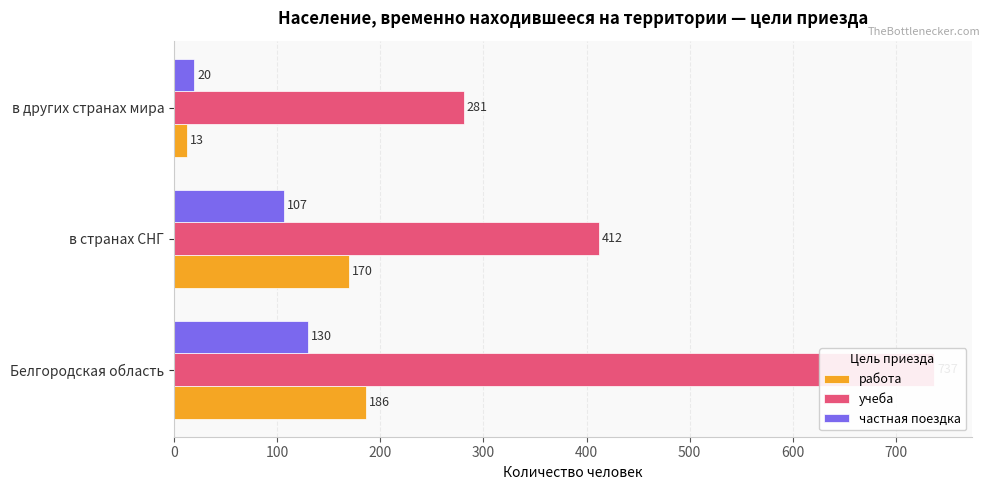

What is the minimum value for частная поездка?

20